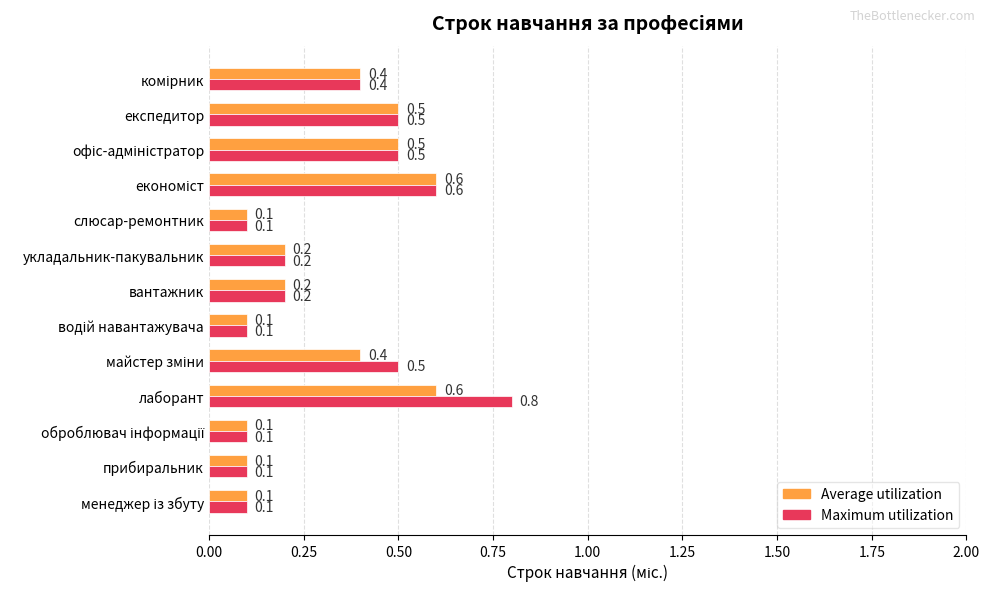

At which category is the sum across all series the highest?

лаборант